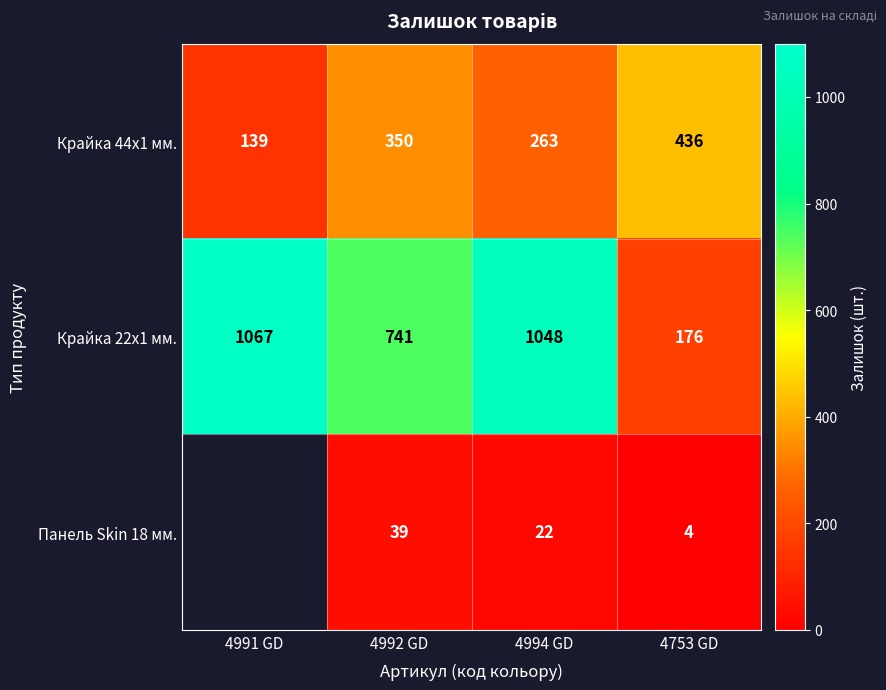

Between 4994 GD and 4991 GD, which is larger?

4994 GD